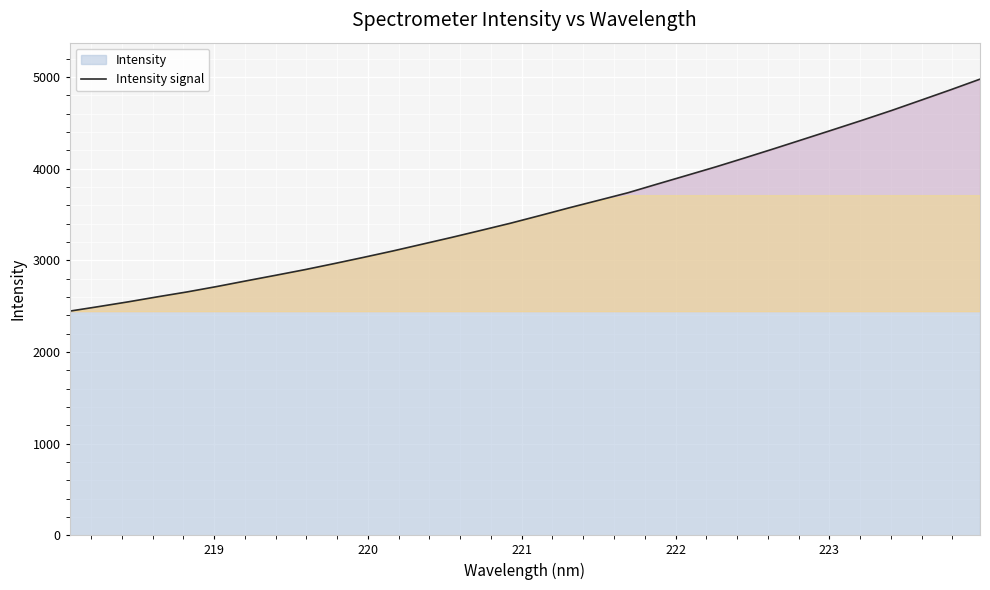

What is the maximum value shown in the chart?

4977.0